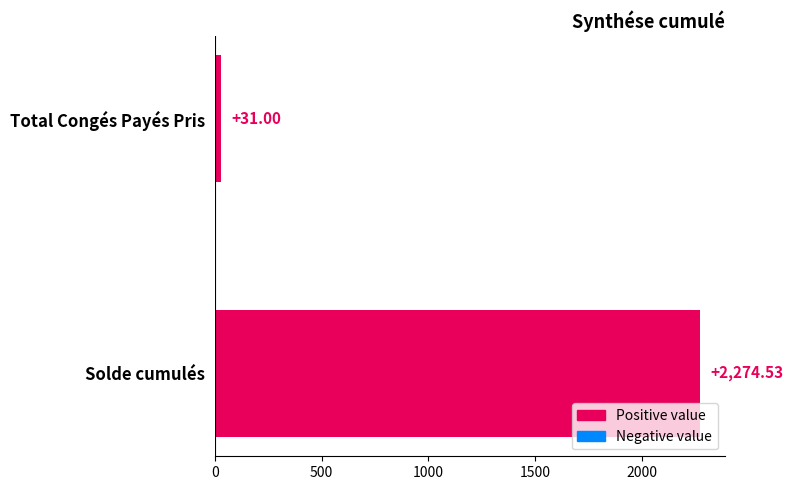

List the labels in order of value, largest first.

Solde cumulés, Total Congés Payés Pris